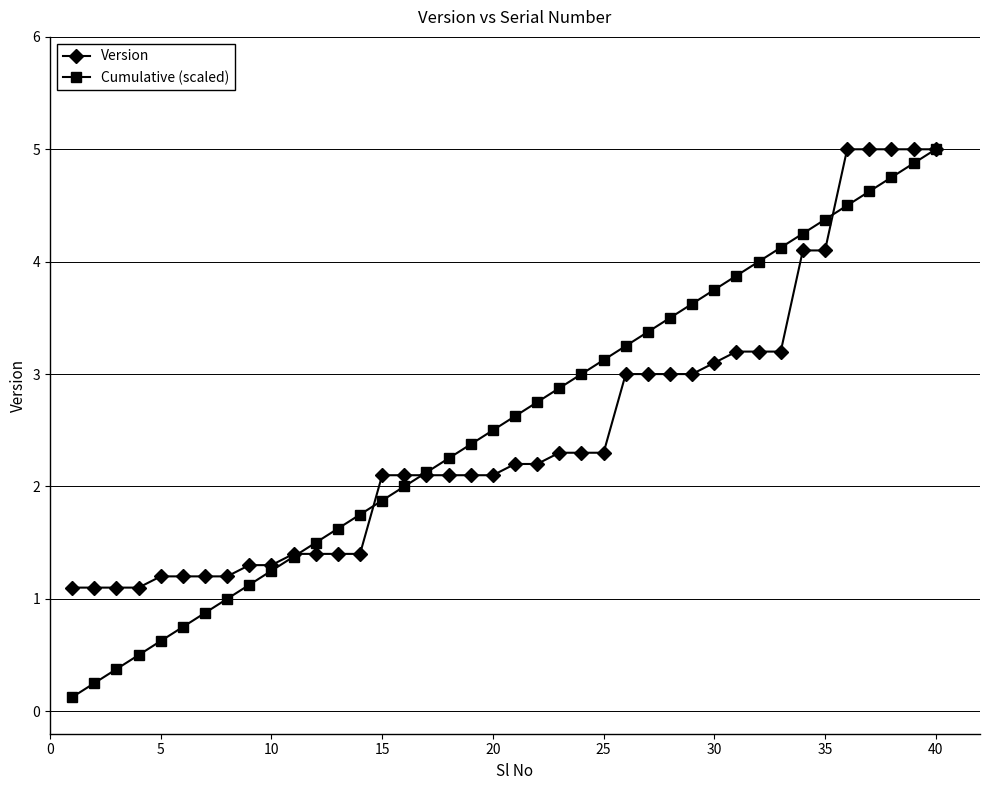

How many lines are shown in the chart?

2